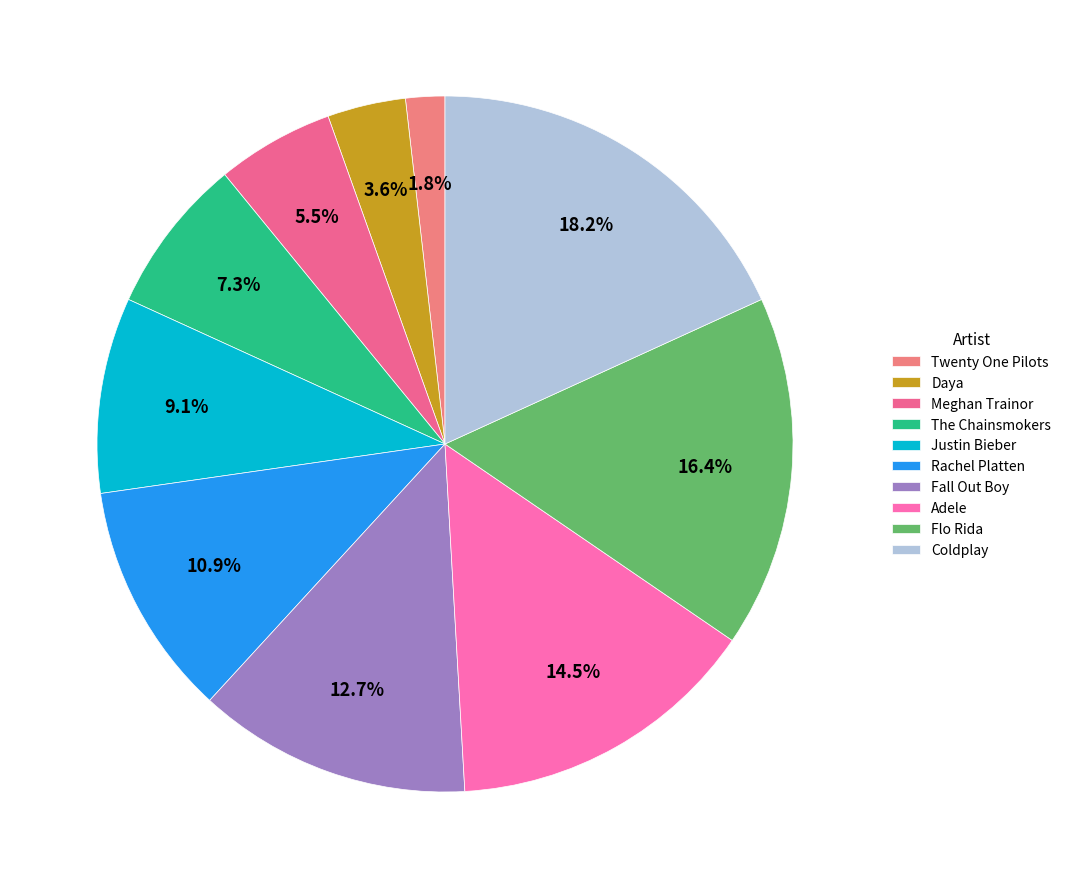

Is Justin Bieber the majority of the pie?

No